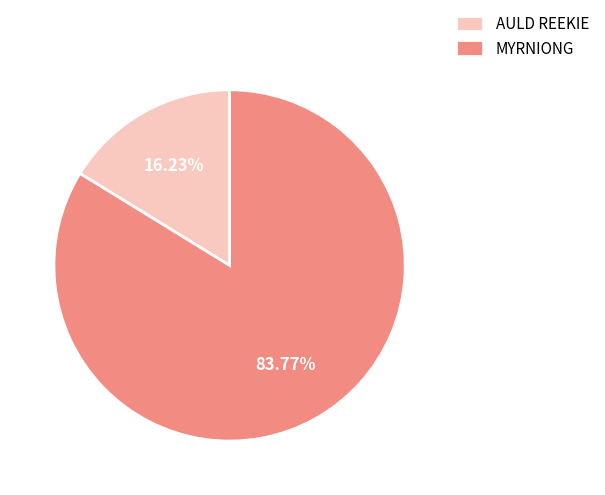

Do AULD REEKIE and MYRNIONG together represent more than half of the pie?

Yes